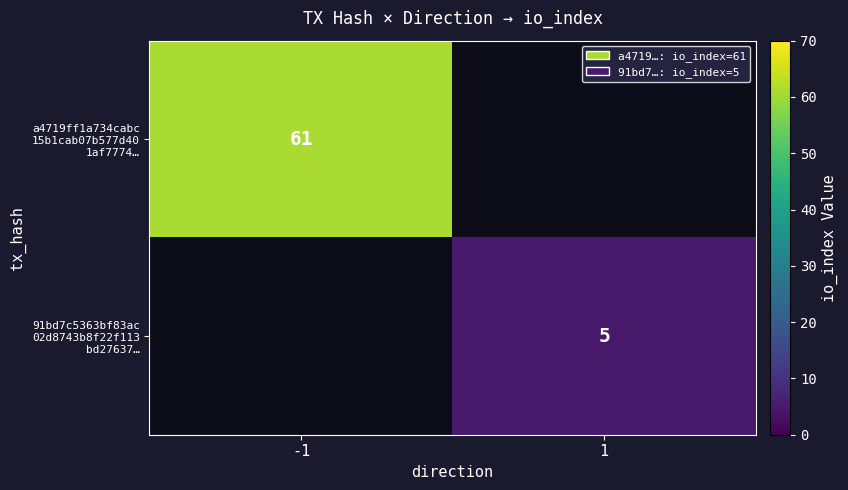

What is the approximate value of 91bd7c5363bf83ac 02d8743b8f22f113 bd27637… at 1?

5.0